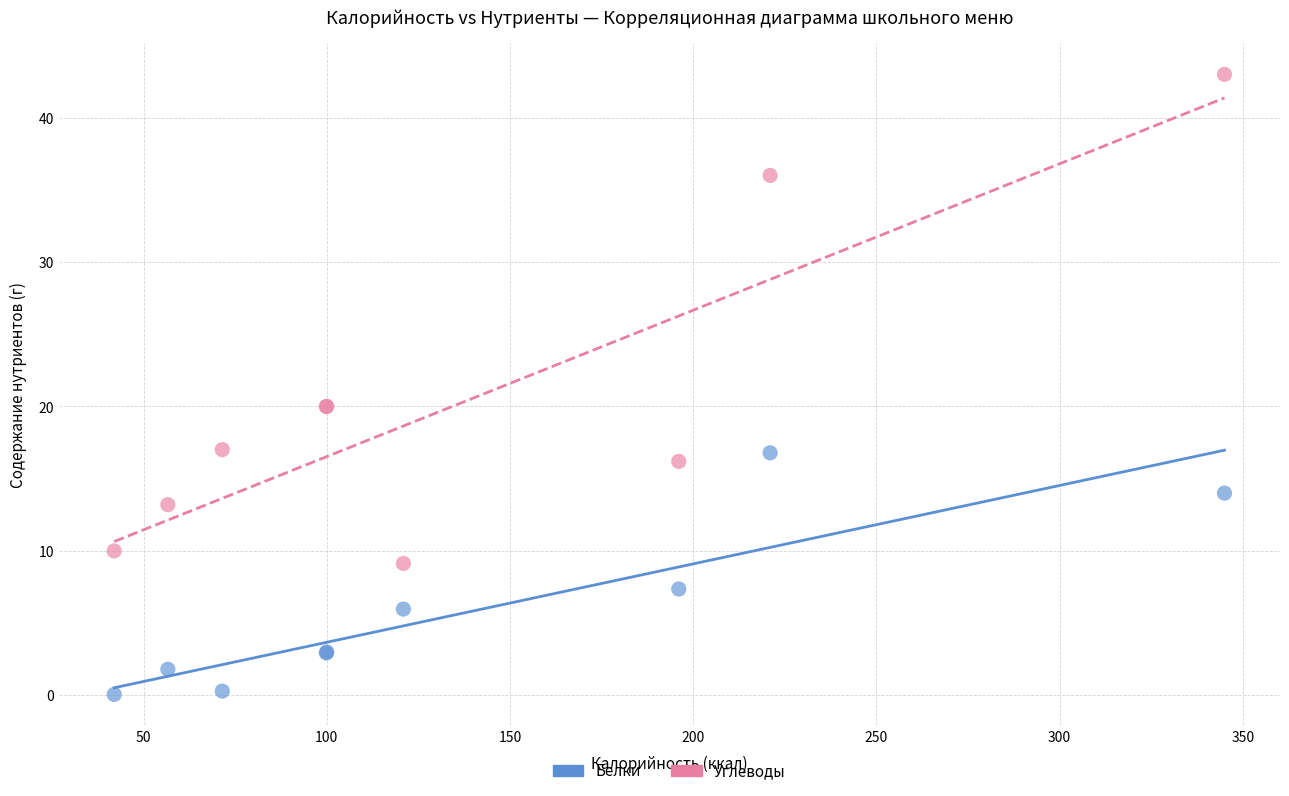

Which series has the widest spread of Y values?

Углеводы